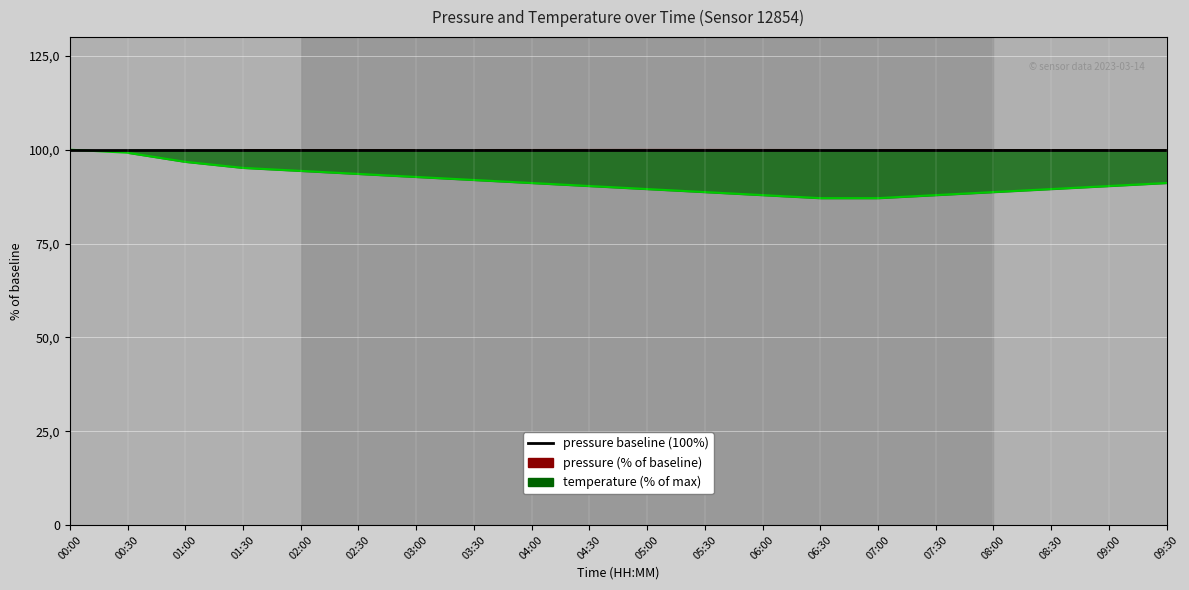

Is it true that temperature trend equals 43.8 at 09:30?

False